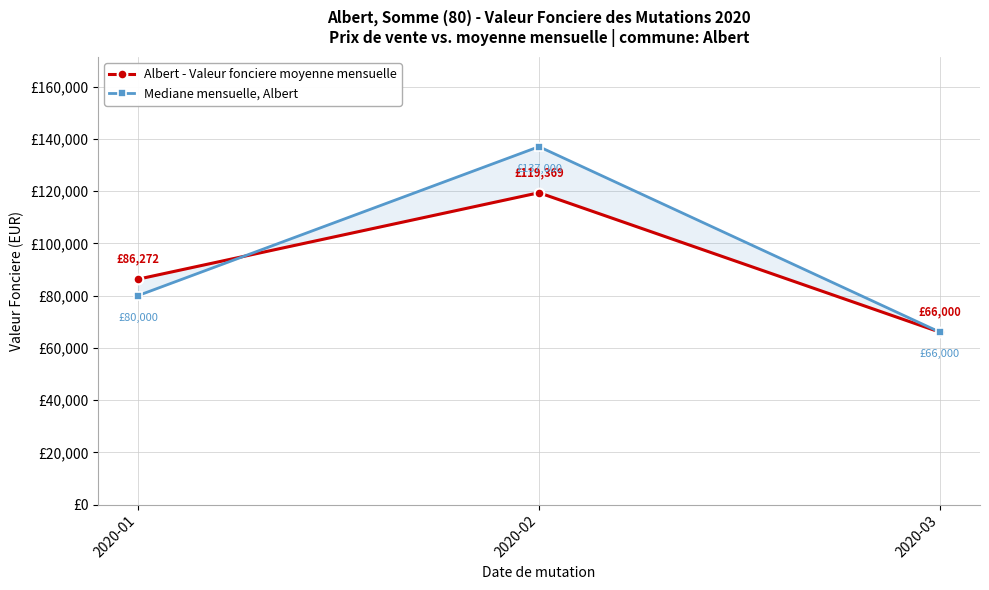

What is the average value of the Mediane mensuelle, Albert series?

94333.3